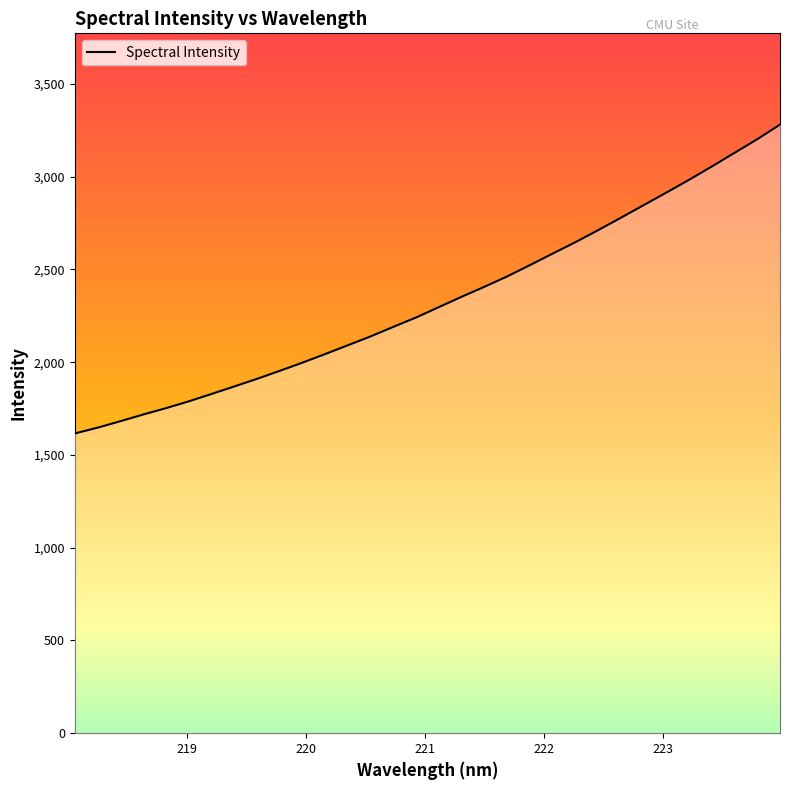

What is the difference between the maximum and minimum values?

1664.6